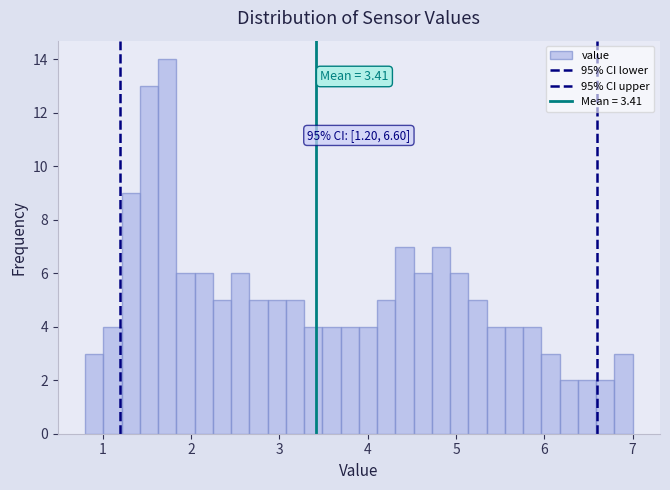

Read against the x-axis, roughly where is the centre of the tallest bar?

1.7